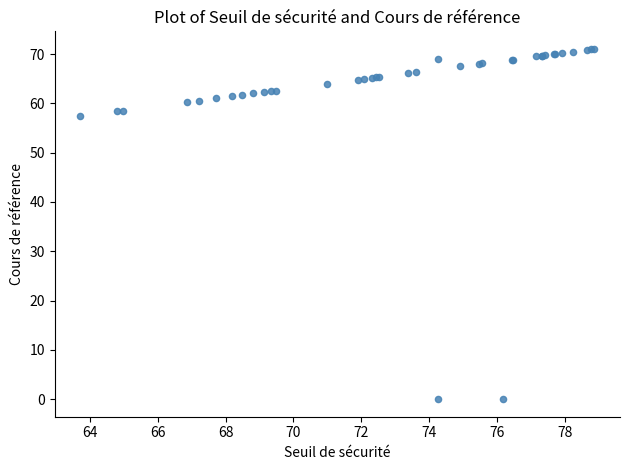

What Y value in the scatter plot is closest to 35?

57.4